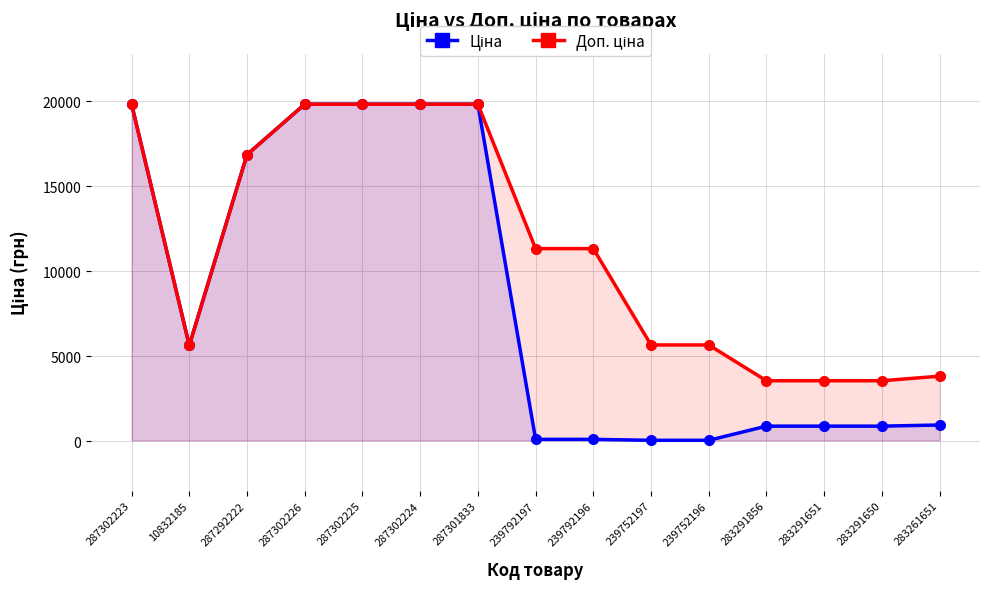

How many interior local valleys does the Ціна series have?

1